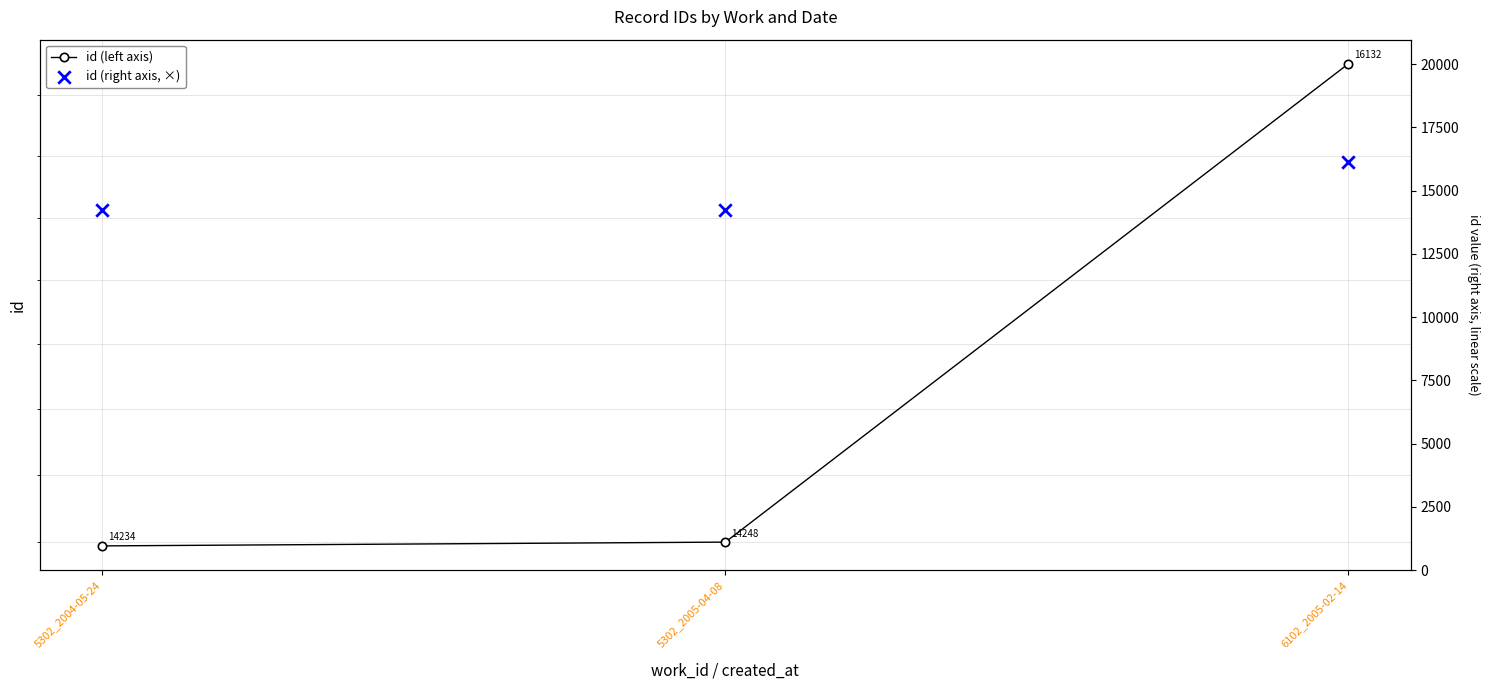

Which series has the largest total across all categories?

id (left axis)